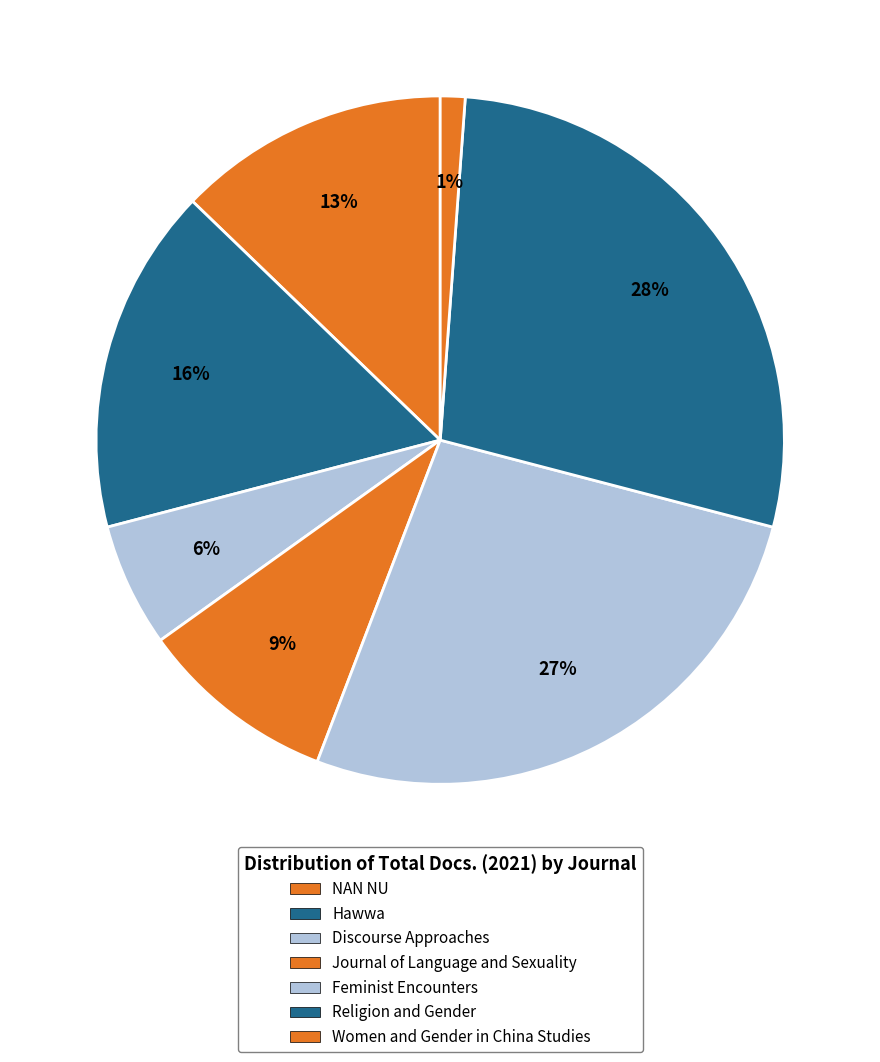

Count the number of slices in the pie.

7